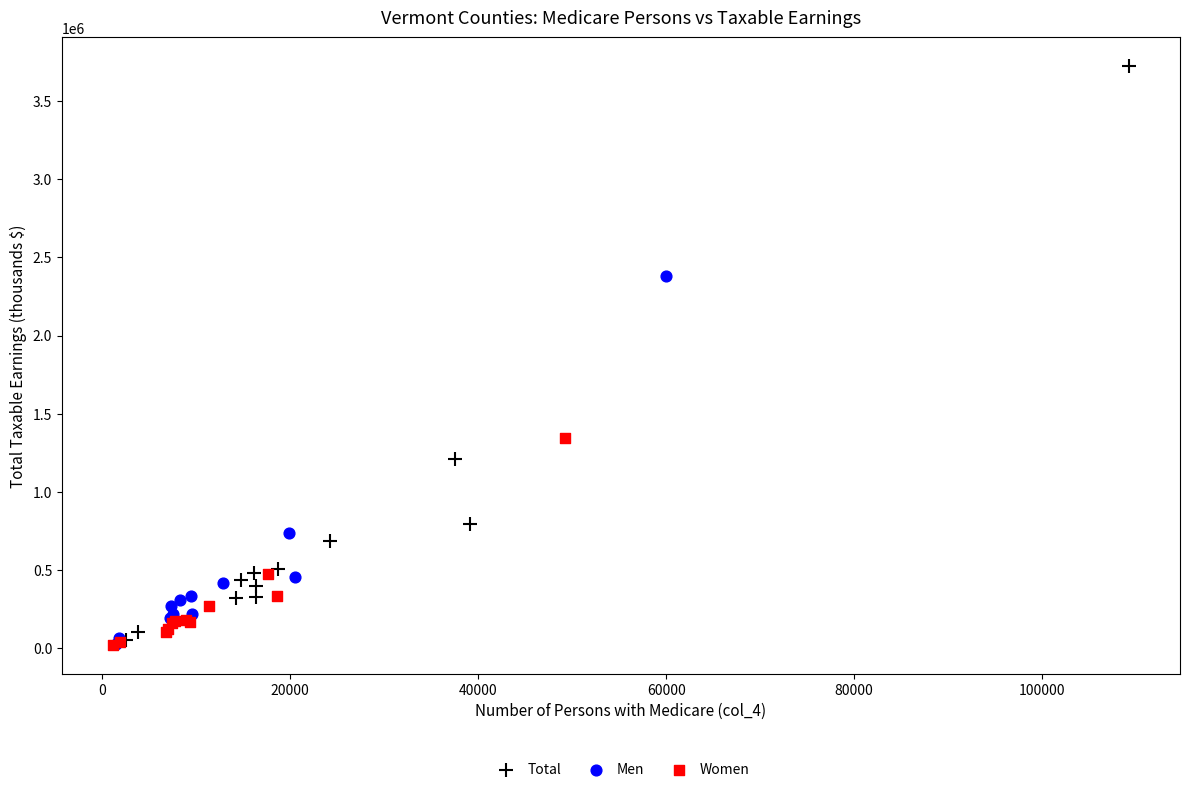

Which series contains the highest Y value?

Total